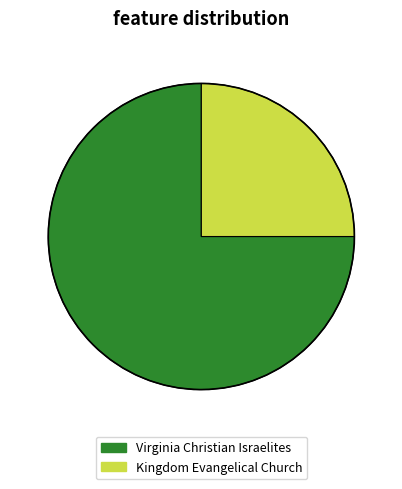

Is it true that Virginia Christian Israelites is 84% of the pie?

False